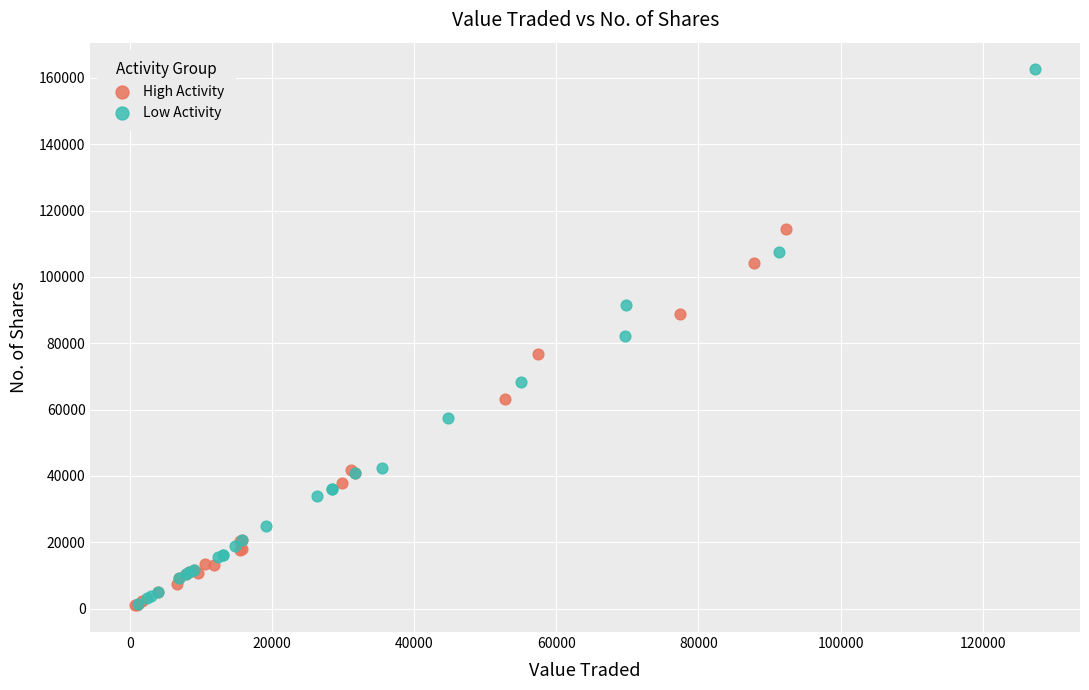

Which series has the widest spread of Y values?

Low Activity